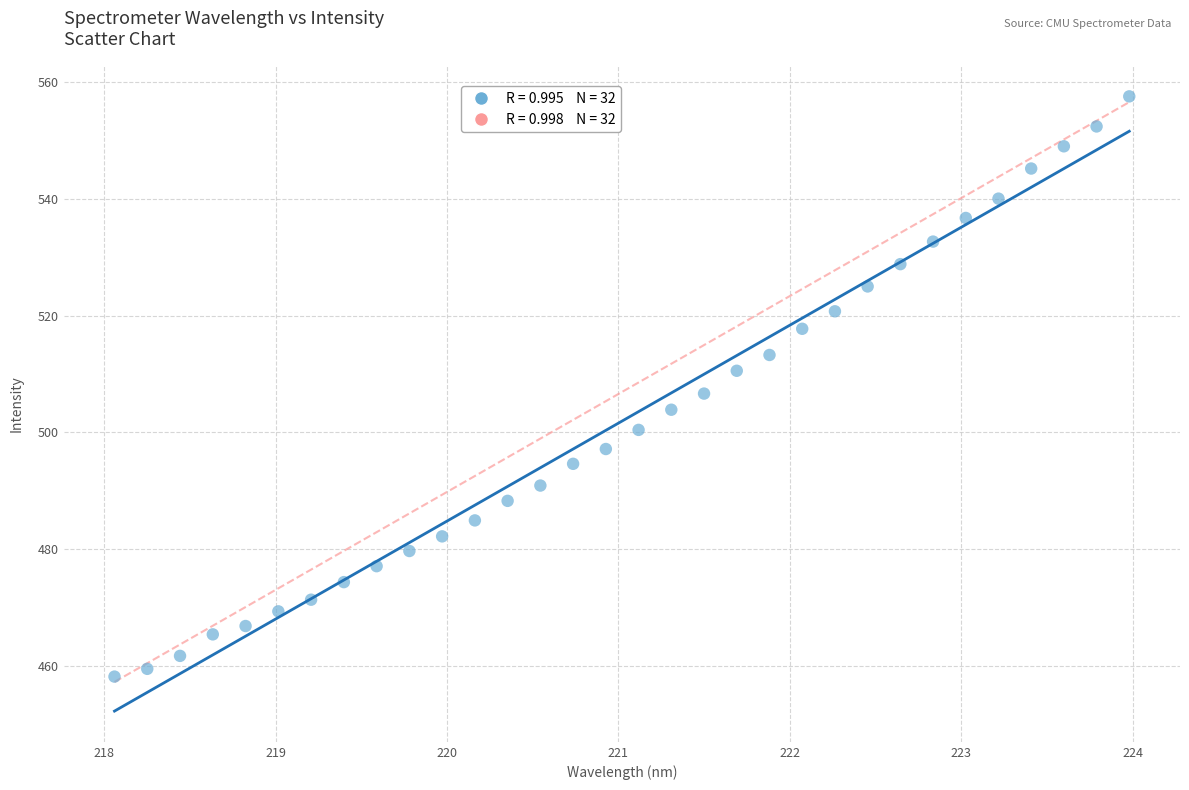

What is the range of X values (max minus min)?

5.9